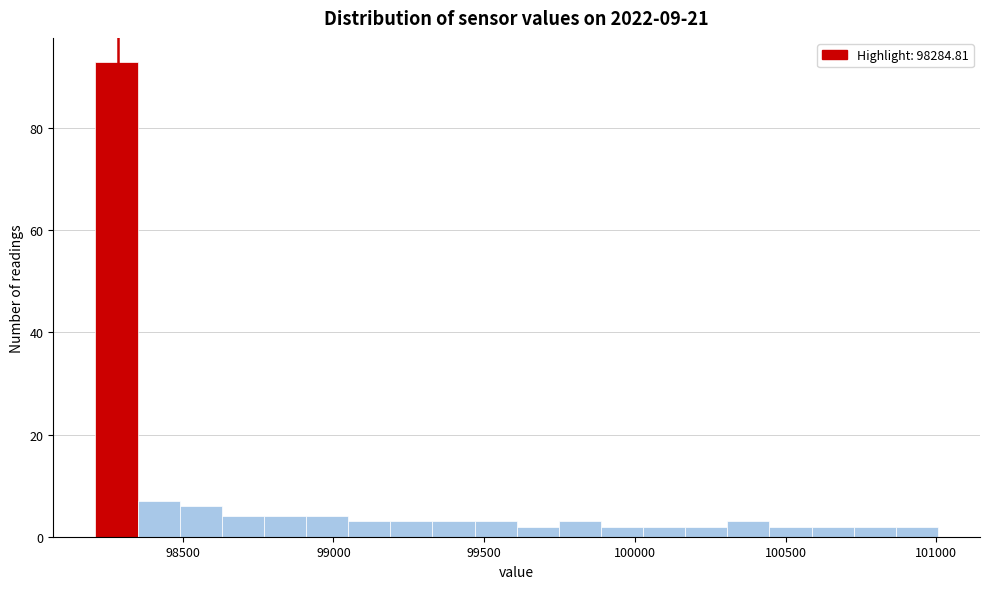

Read against the x-axis, roughly where is the centre of the tallest bar?

98300